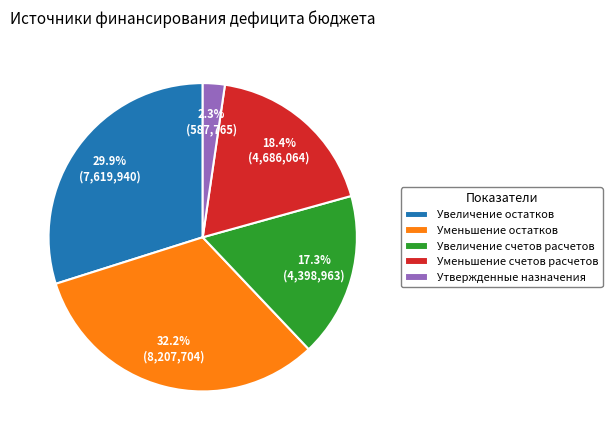

Rank the categories by value from highest to lowest.

Уменьшение остатков, Увеличение остатков, Уменьшение счетов расчетов, Увеличение счетов расчетов, Утвержденные назначения